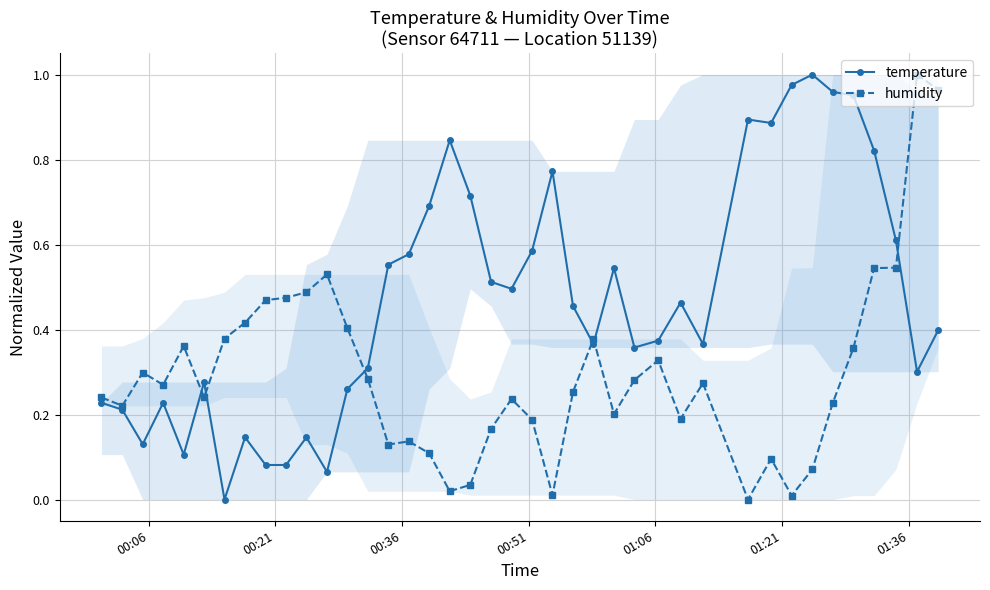

True or false: humidity has more than 0 points higher than both neighbors.

True